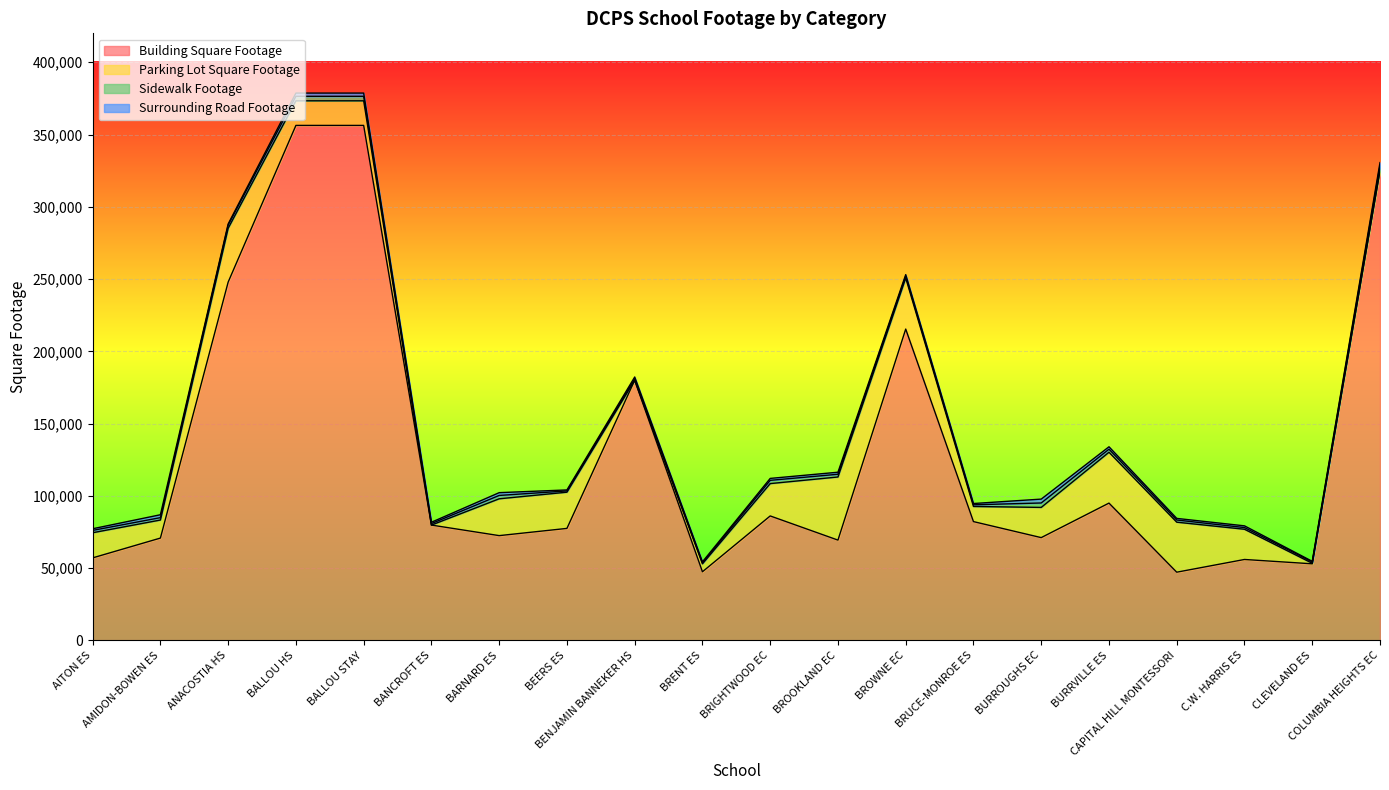

What is the lowest value of the Building Square Footage series?

47200